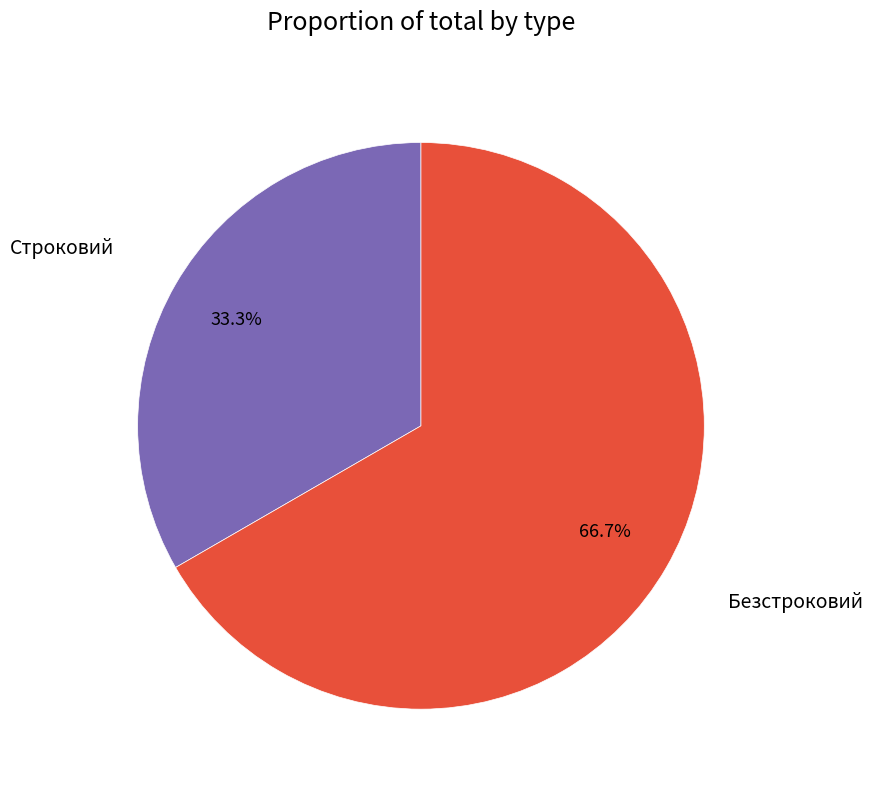

How many slices are in this pie chart?

2